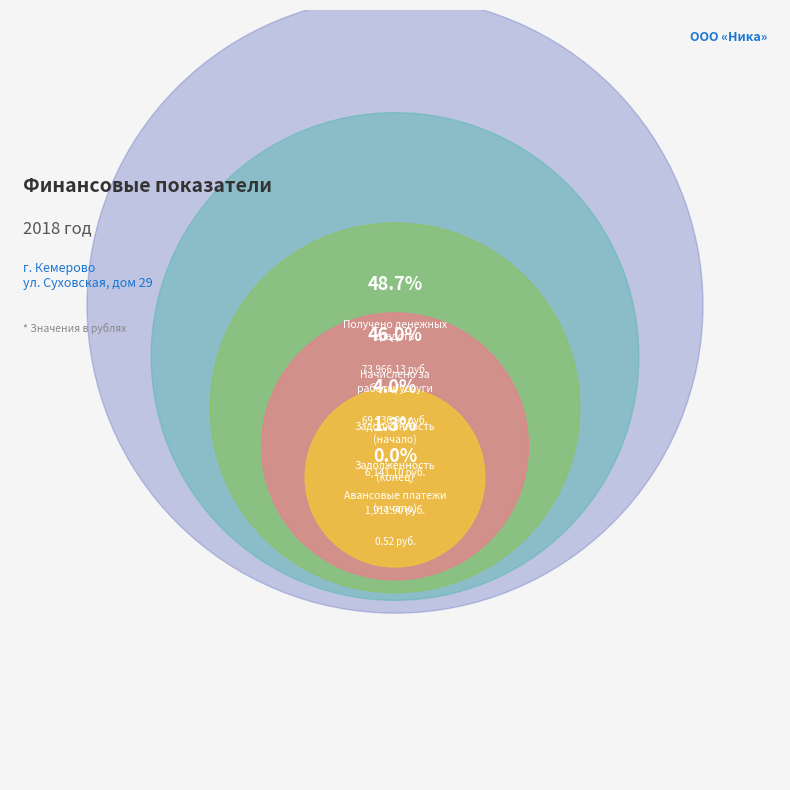

To the nearest percent, what is the combined percentage of Получено денежных
средств and Авансовые платежи
(начало)?

49%